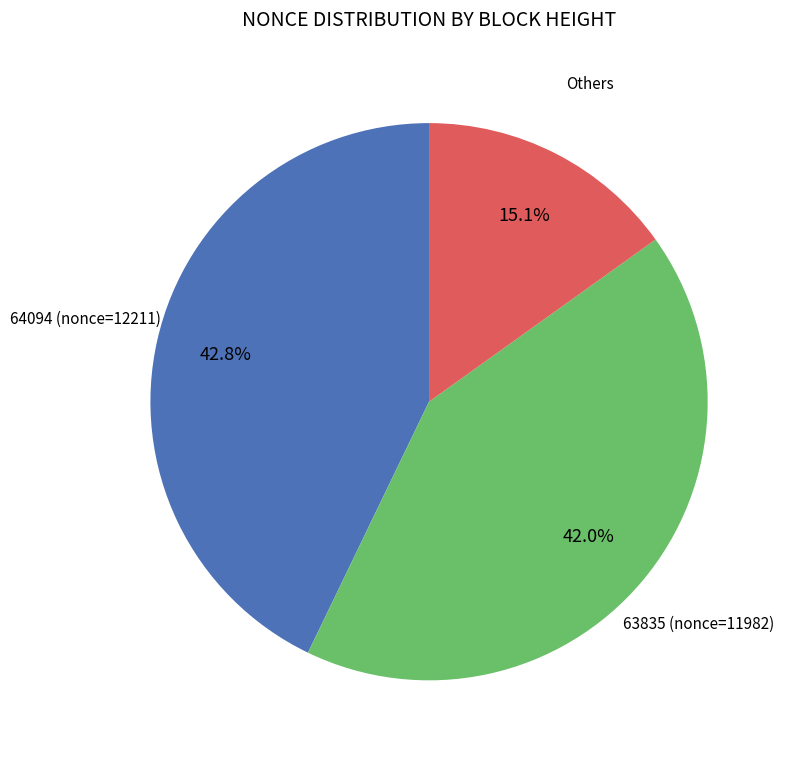

Does any single category account for the majority?

No